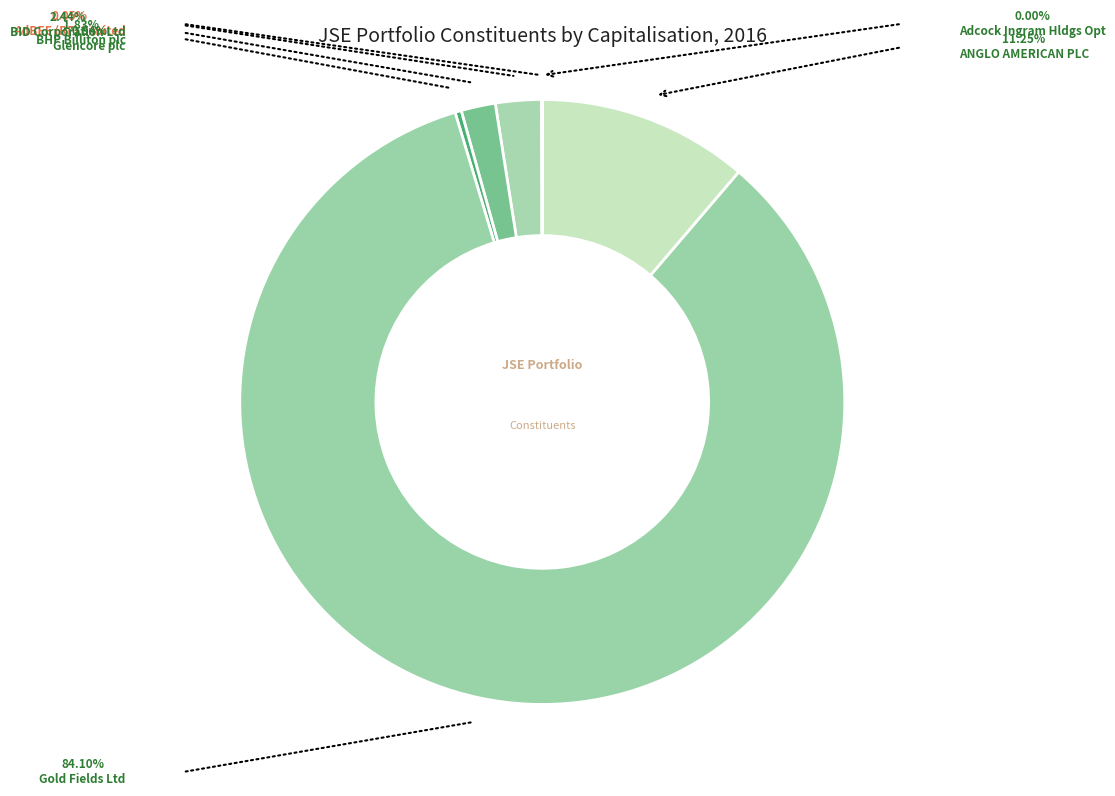

Which slice is the smallest?

Adcock Ingram Hldgs Opt